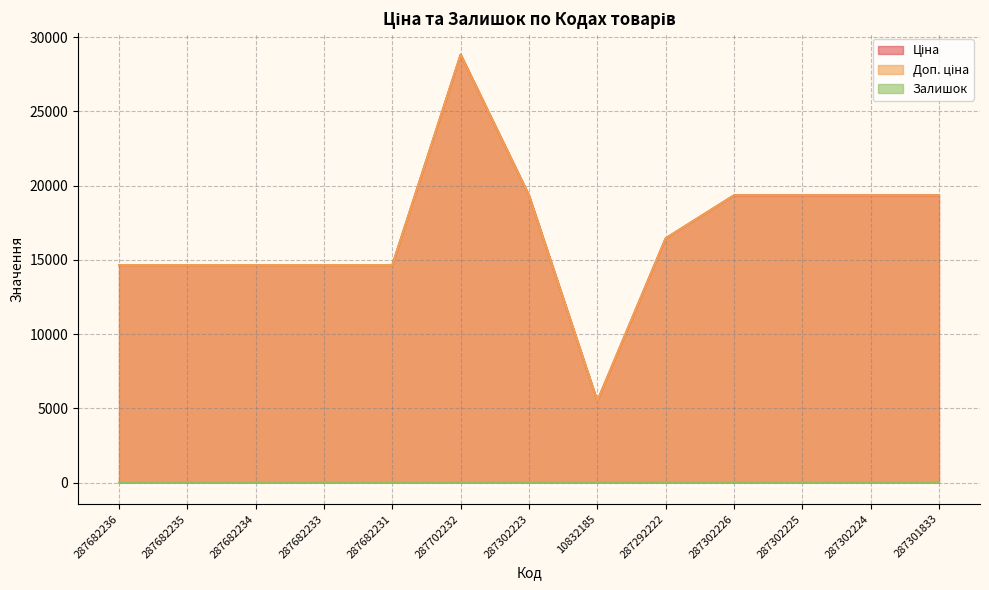

Where does the Ціна series first go above 16448?

287702232